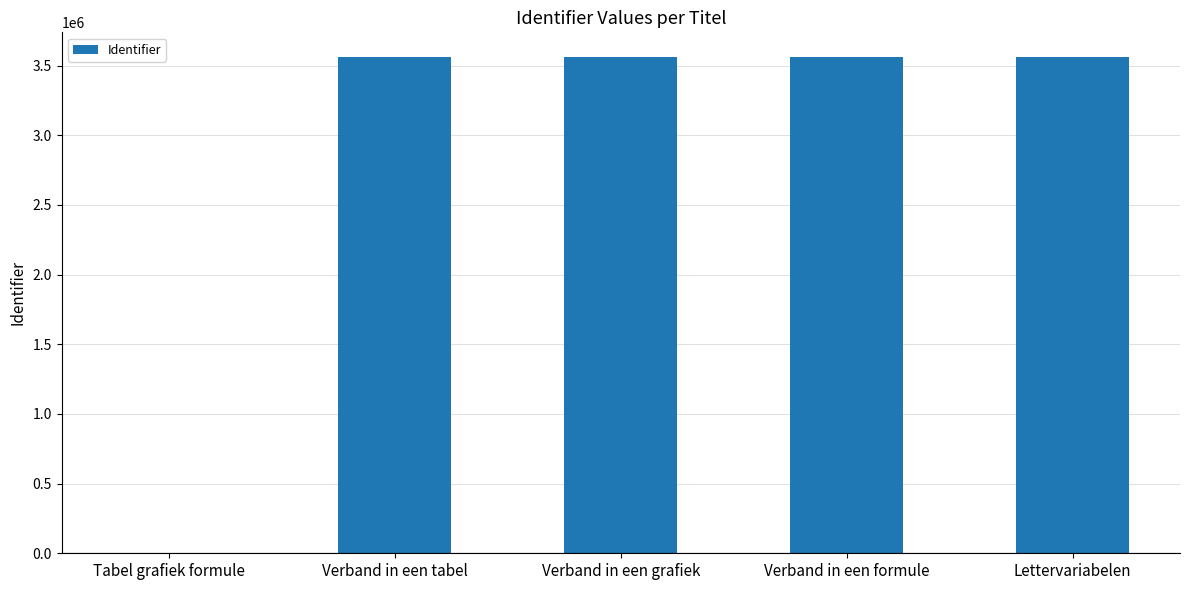

What is the change in value from Verband in een grafiek to Lettervariabelen?

+4